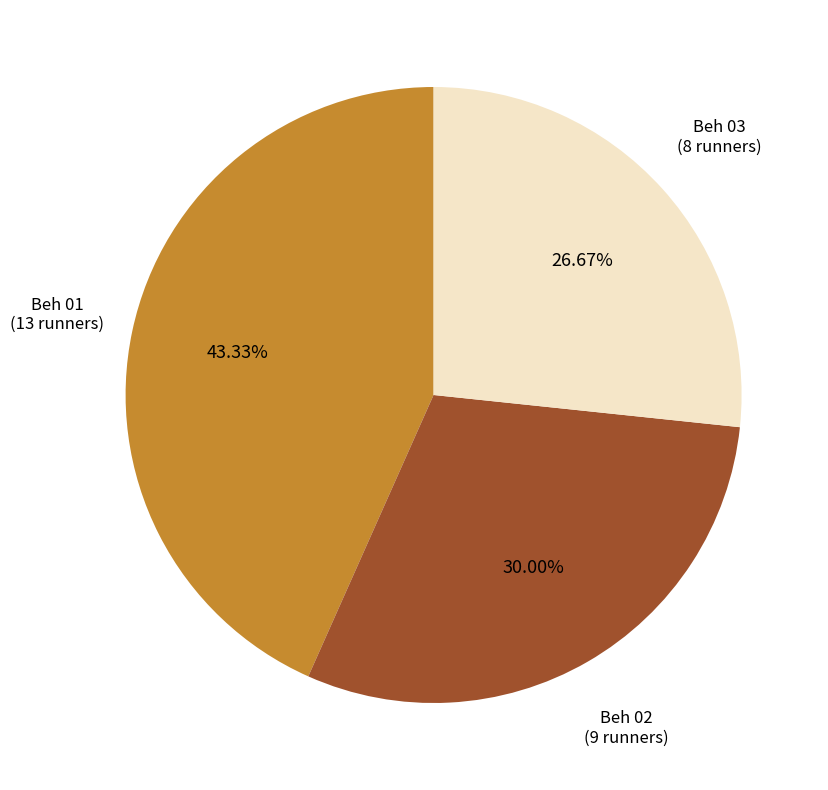

Is there a majority slice in this chart?

No